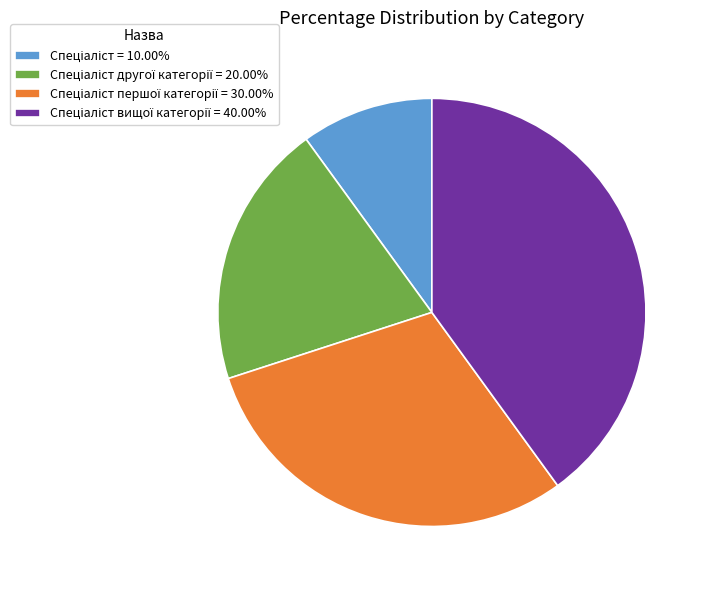

How many segments does this pie chart have?

4